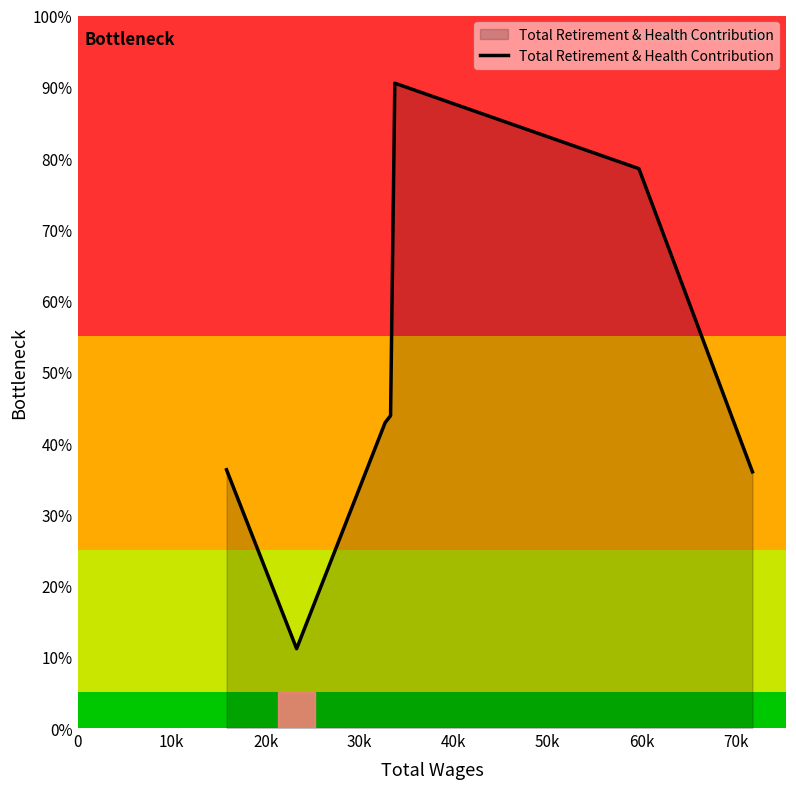

Does the chart display data point markers on the line(s)?

No